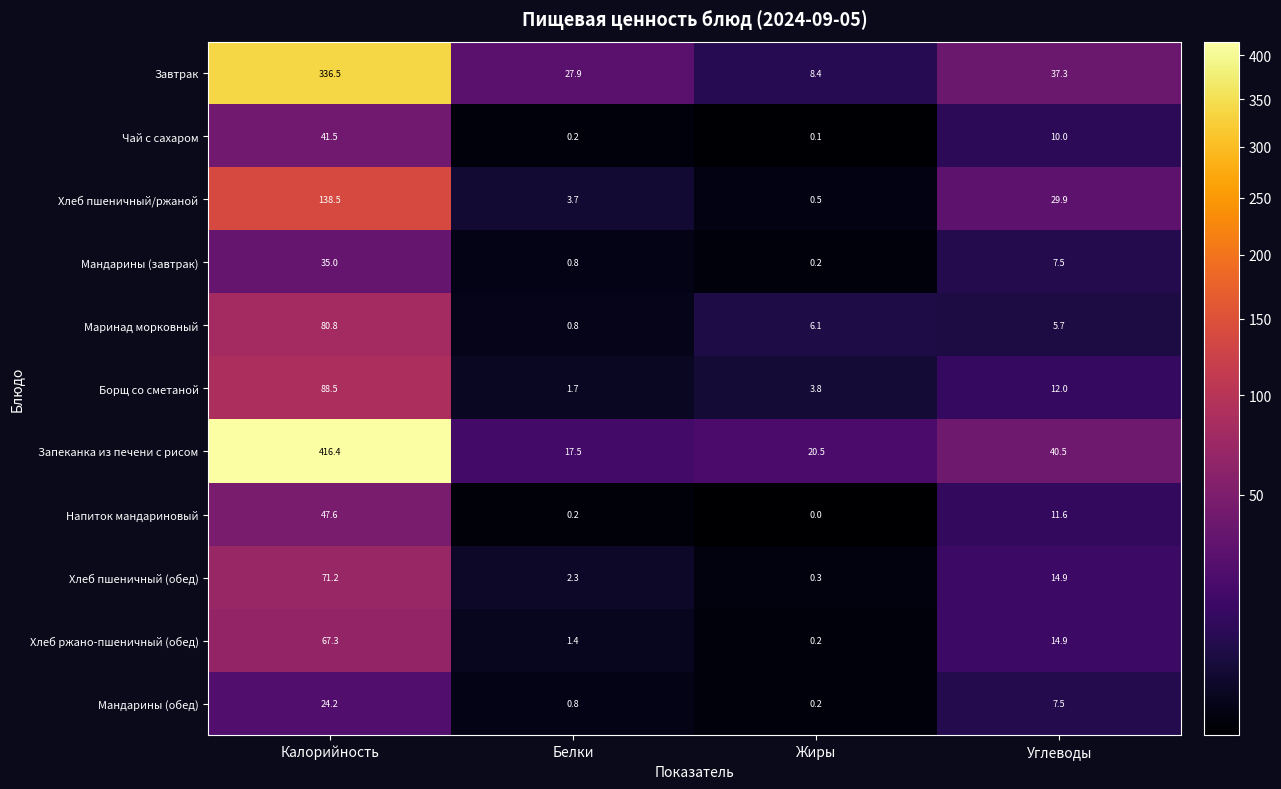

Rank the categories by Чай с сахаром value from lowest to highest.

Жиры, Белки, Углеводы, Калорийность